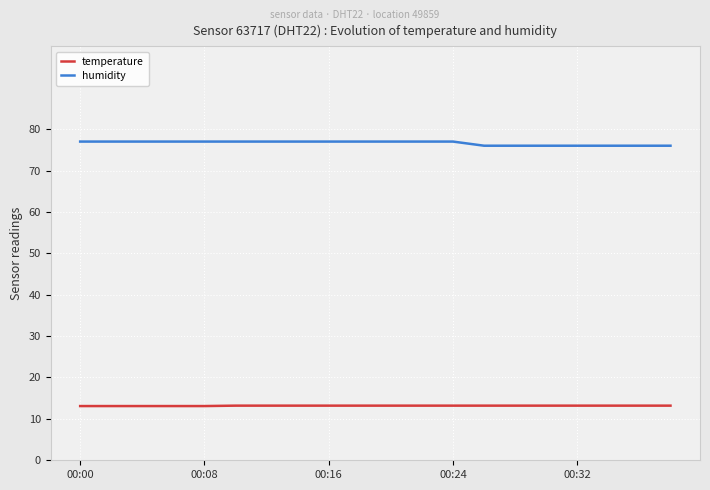

Rank the series by their average value, from lowest to highest.

temperature, humidity